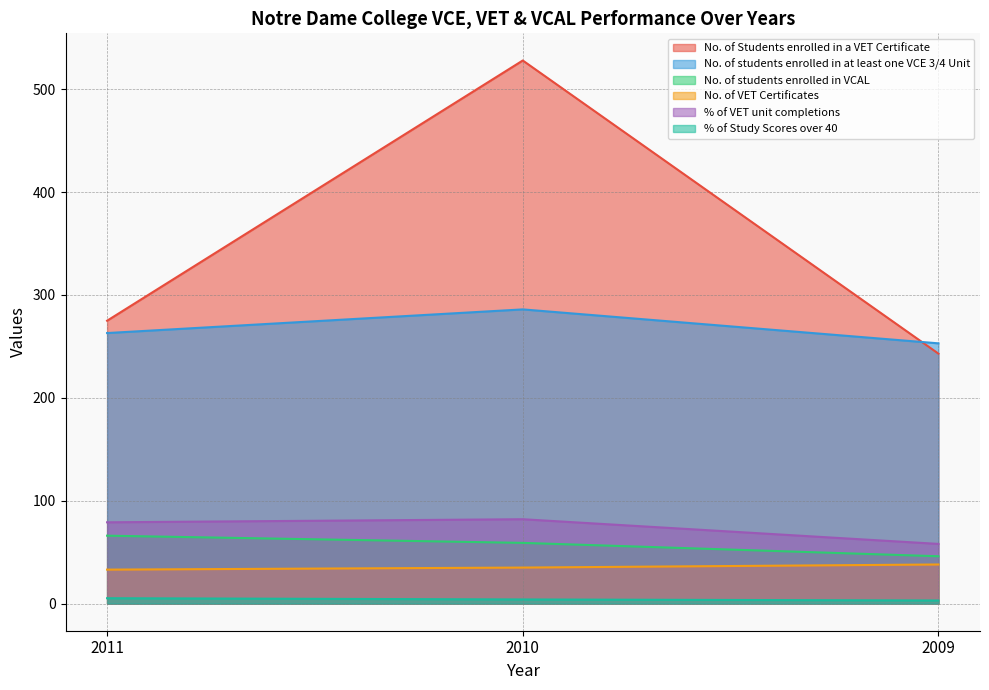

What is the spread (max minus min) of values at 2010?

524.0